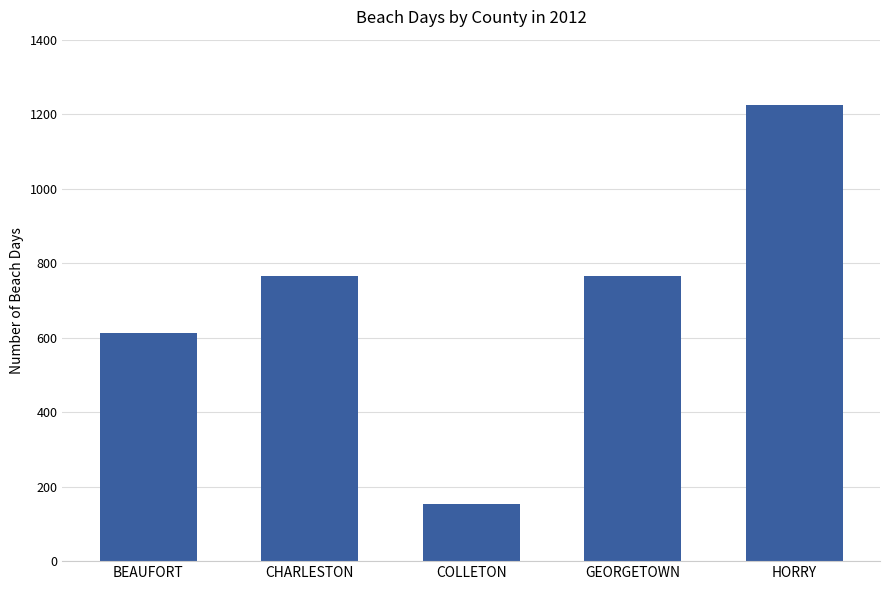

How many bars are there in total?

5